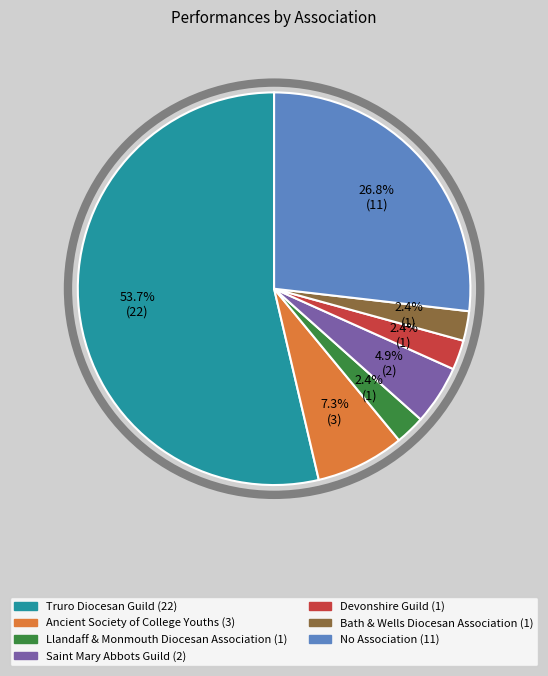

How many segments does this pie chart have?

7